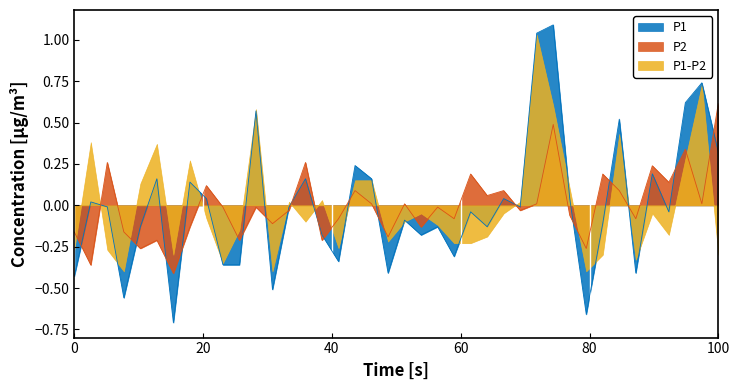

Which series has the largest range (max minus min)?

P1